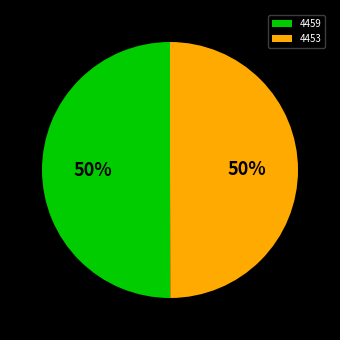

Do 4459 and 4453 together represent more than half of the pie?

Yes